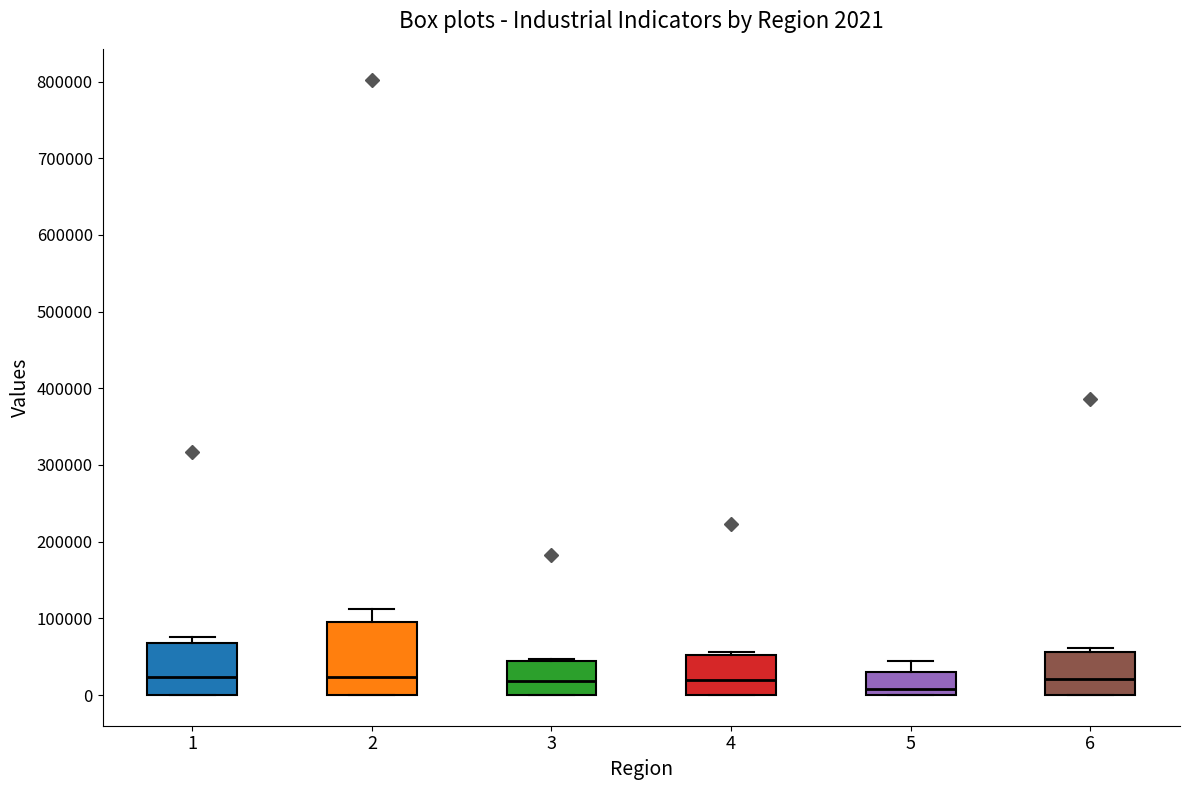

Which box is the tallest, from its lower edge to its upper edge?

2